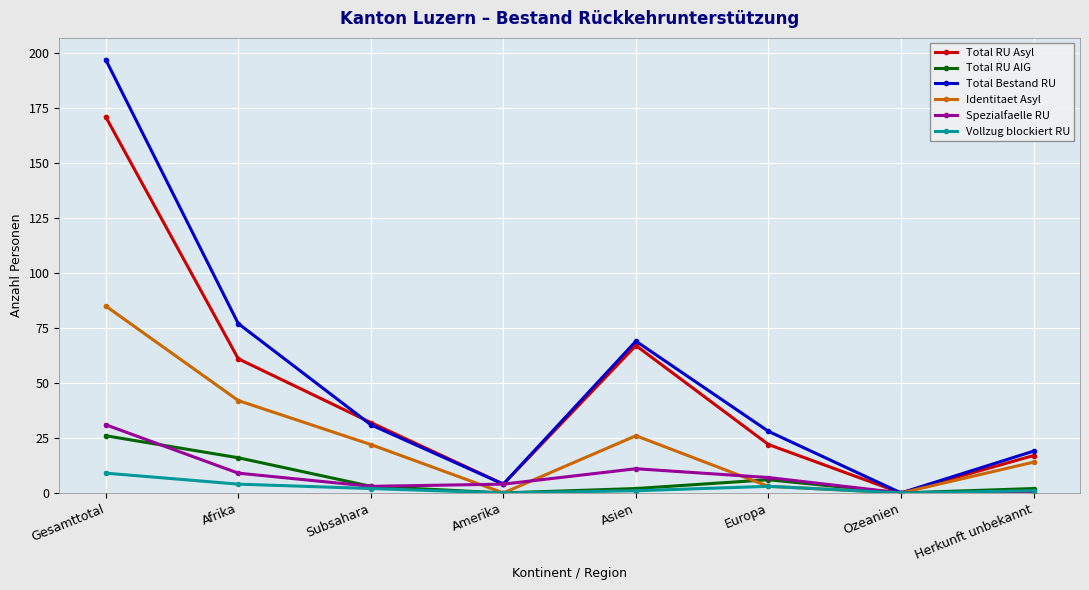

What are all the series names shown in the legend?

Total RU Asyl, Total RU AIG, Total Bestand RU, Identitaet Asyl, Spezialfaelle RU, Vollzug blockiert RU